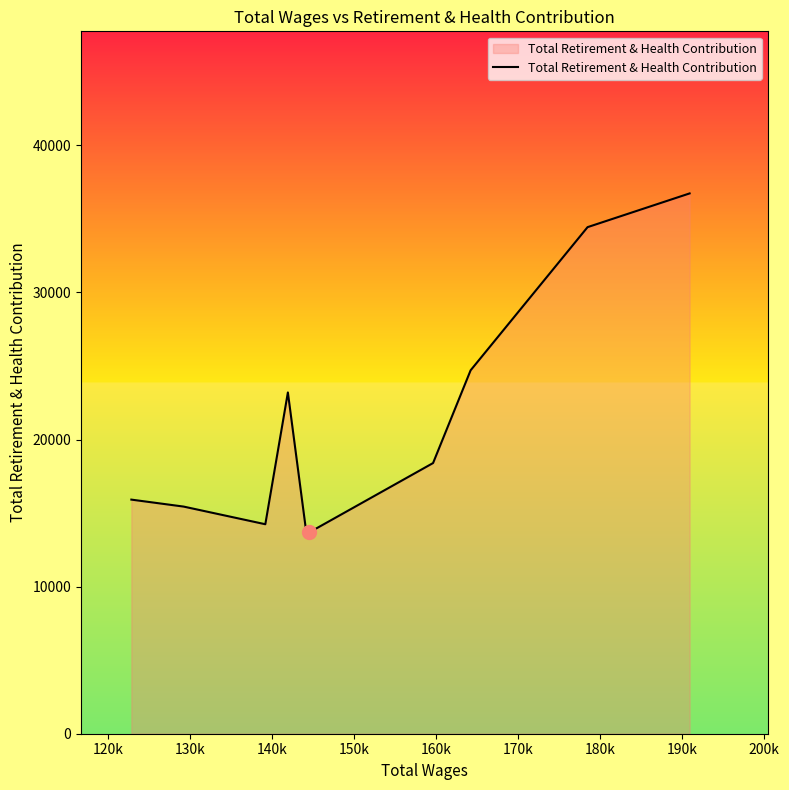

What is the smallest value displayed?

13695